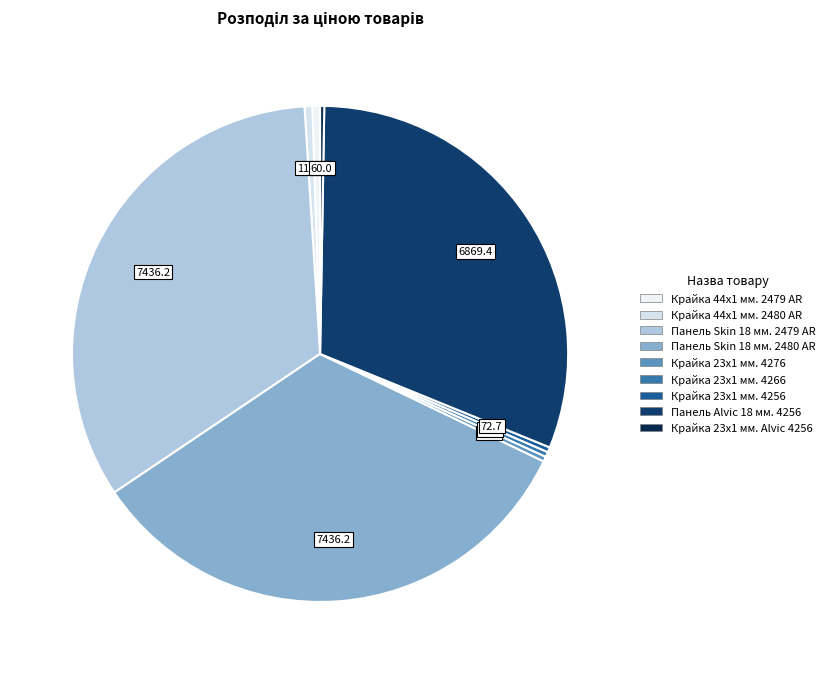

What is the ratio of the value at Панель Skin 18 мм. 2480 AR to the value at Панель Alvic 18 мм. 4256?

1.1